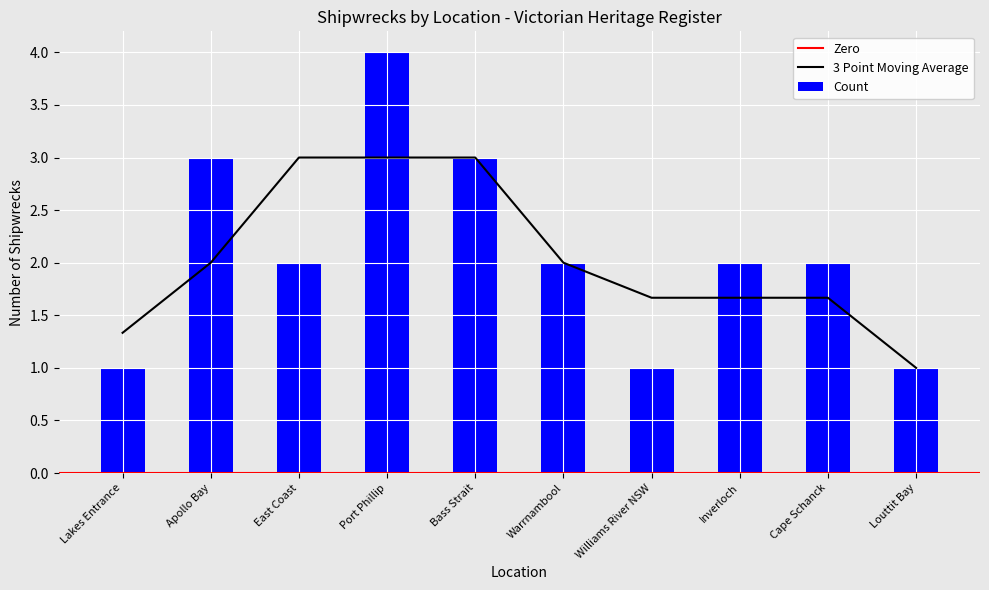

List the labels in order of value, smallest first.

Lakes Entrance, Williams River NSW, Louttit Bay, East Coast, Warrnambool, Inverloch, Cape Schanck, Apollo Bay, Bass Strait, Port Phillip